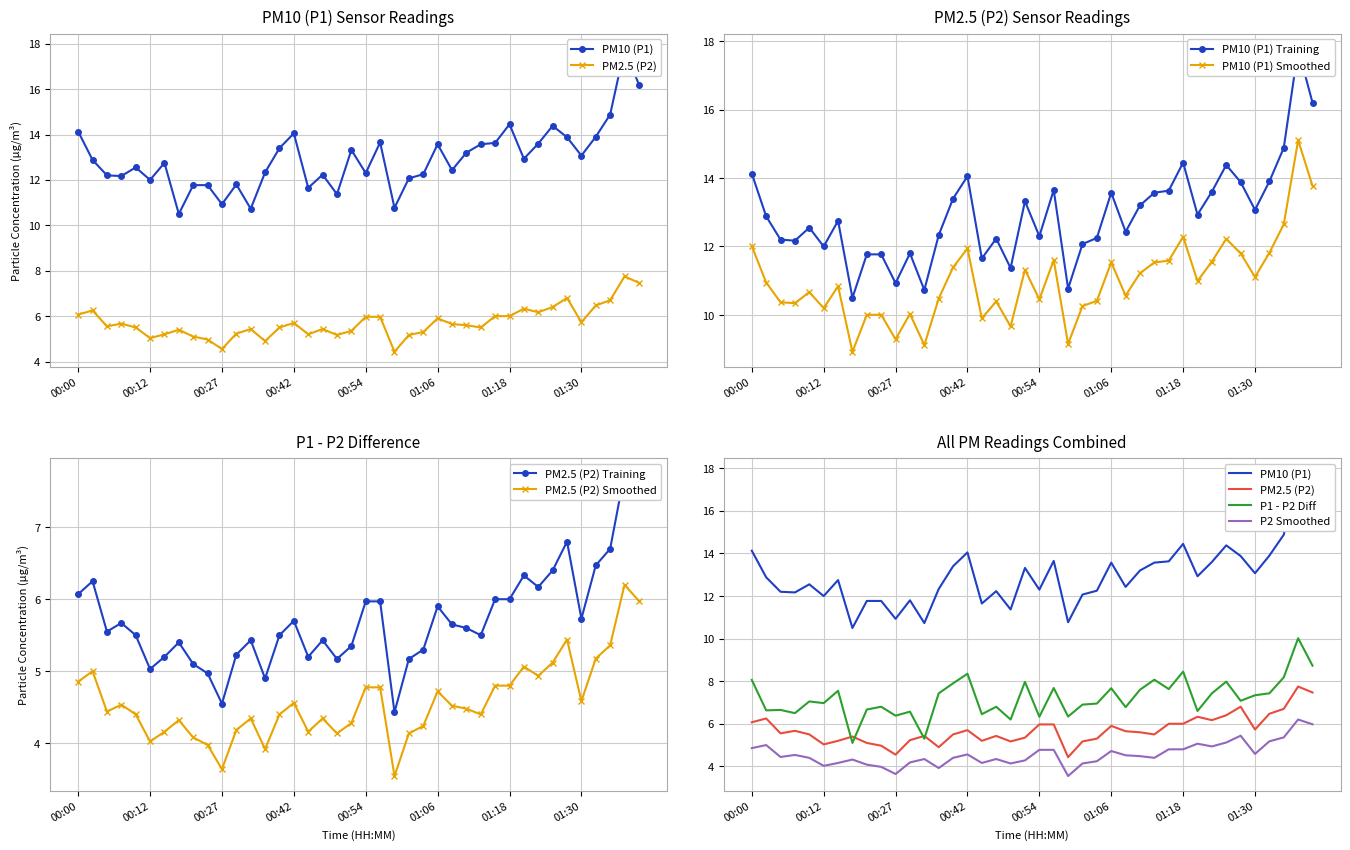

What is the lowest value of the PM10 (P1) Smoothed series?

8.9